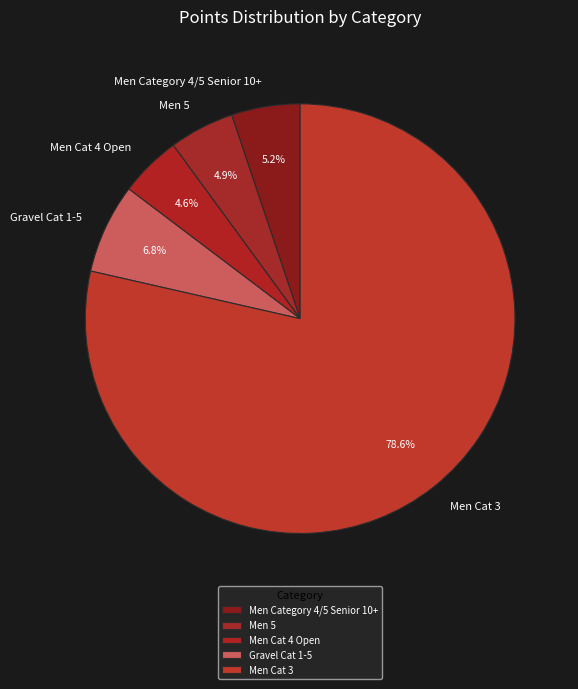

Between Gravel Cat 1-5 and Men Cat 4 Open, which is larger?

Gravel Cat 1-5